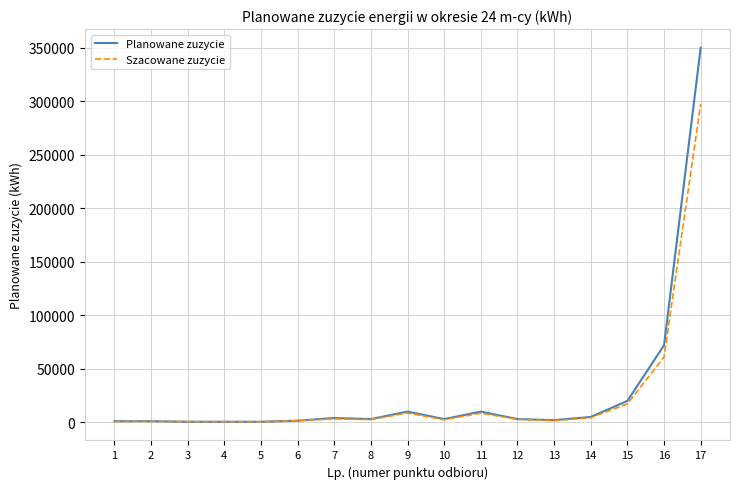

What are all the series names shown in the legend?

Planowane zuzycie, Szacowane zuzycie